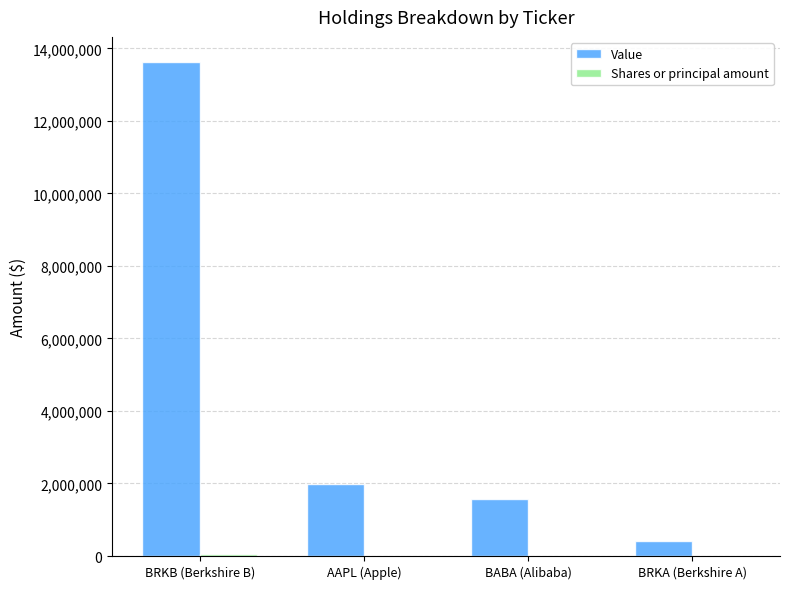

Are the bars grouped side by side (vs. stacked)?

Yes